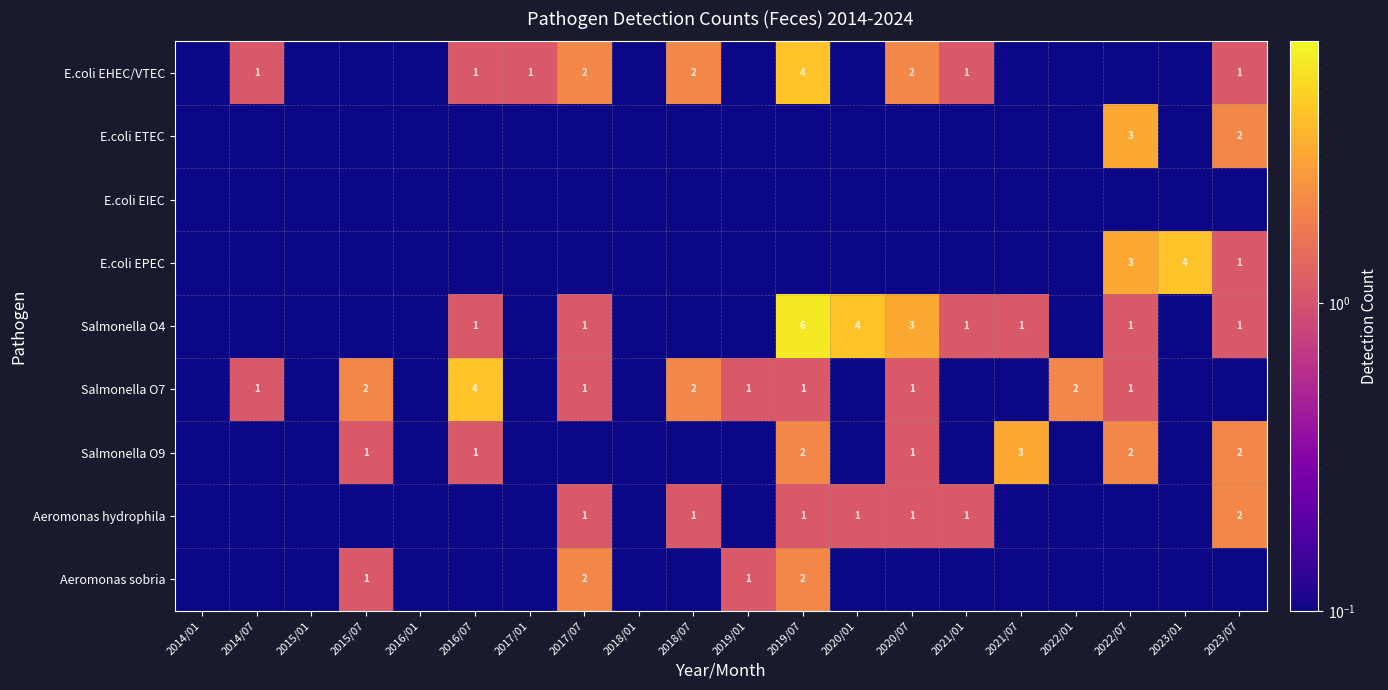

Is it true that E.coli EHEC/VTEC equals 2.0 at 2018/07?

True